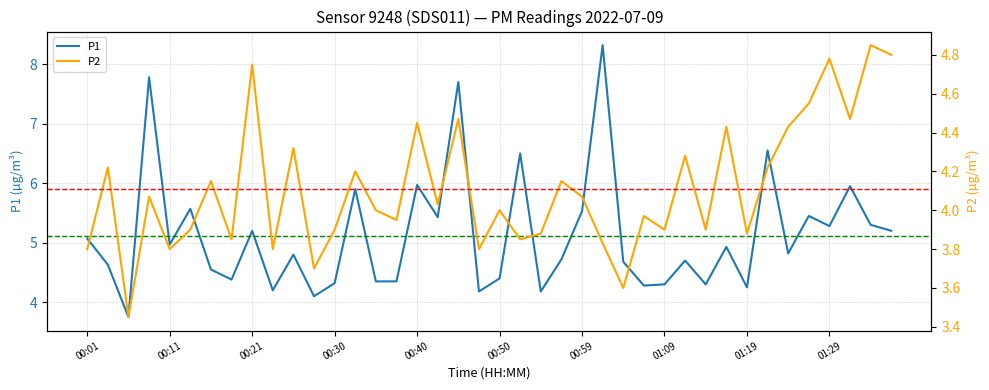

What is the difference between the P2 values at 00:08 and 00:52?

0.2